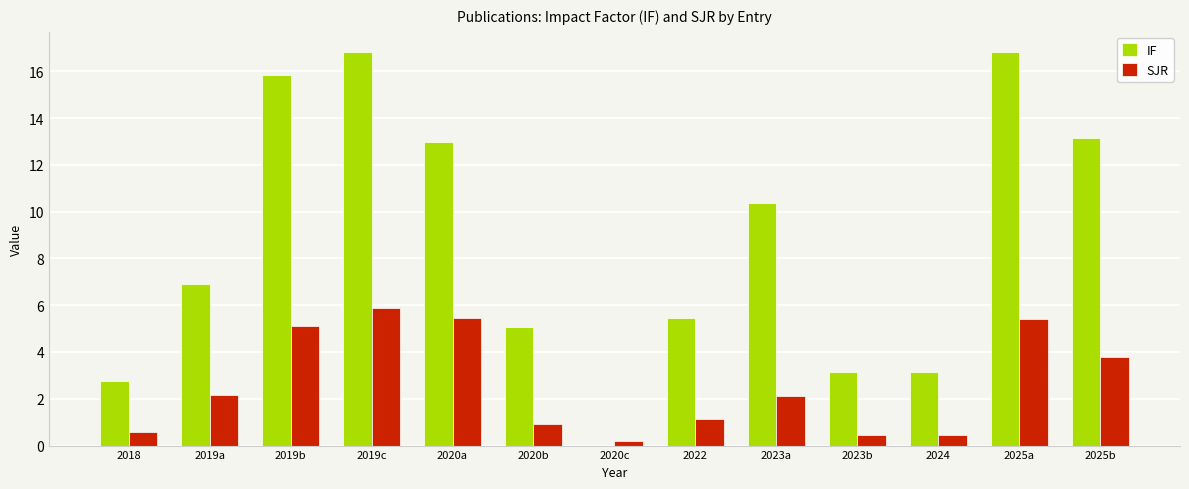

Where is IF nearest to the value 8?

2019a